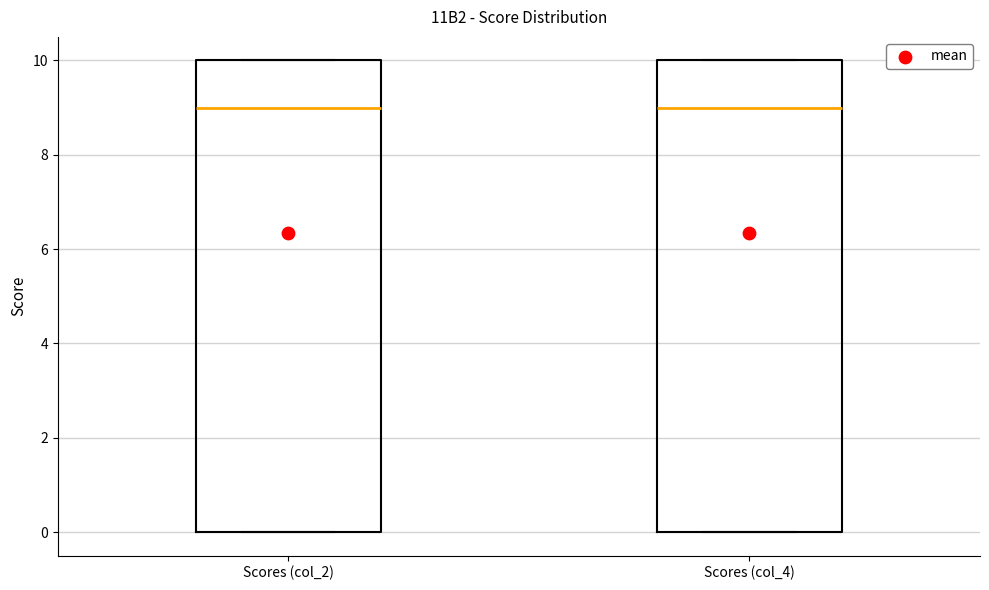

Reading left to right, transcribe this box plot: for each box, give where its median line is, the range the box spans, and where its two whiskers end, as read against the y-axis. The values are not printed on the chart, so give them approximately, as read against the axis.

Scores (col_2): median 9, box 0 to 10, whiskers 0 to 10
Scores (col_4): median 9, box 0 to 10, whiskers 0 to 10